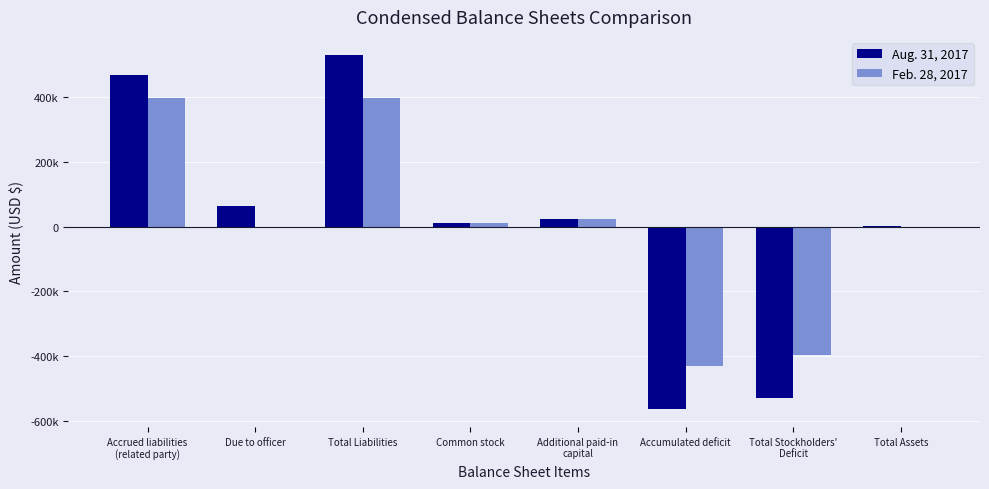

Is it true that Aug. 31, 2017 equals 39793 at Additional paid-in
capital?

False